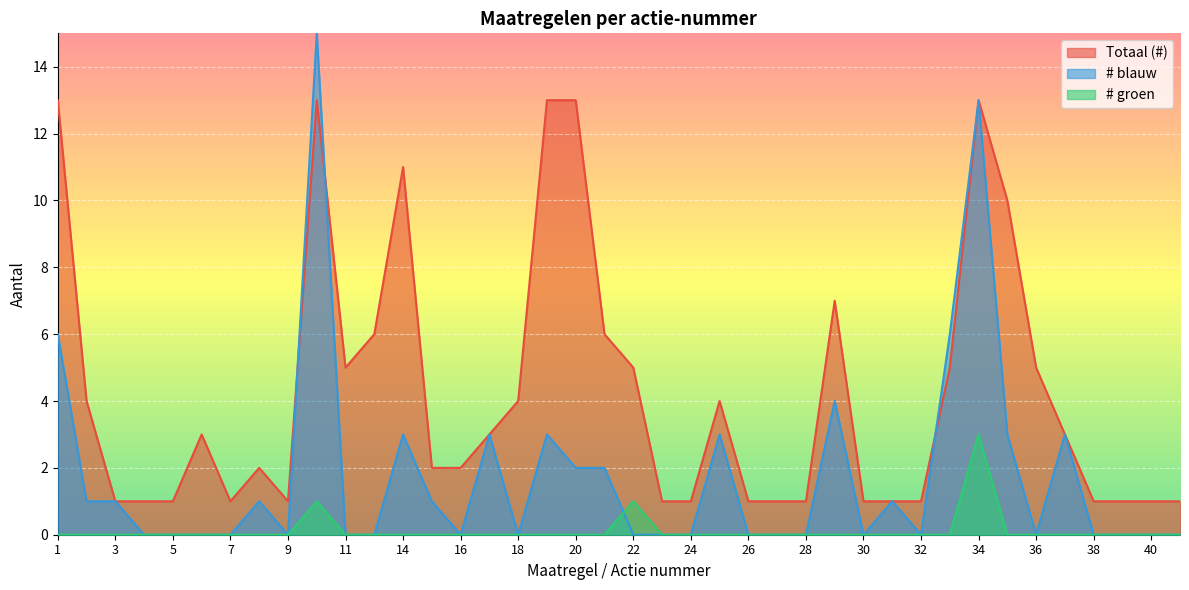

True or false: # groen has a value of -1 at 26.

False